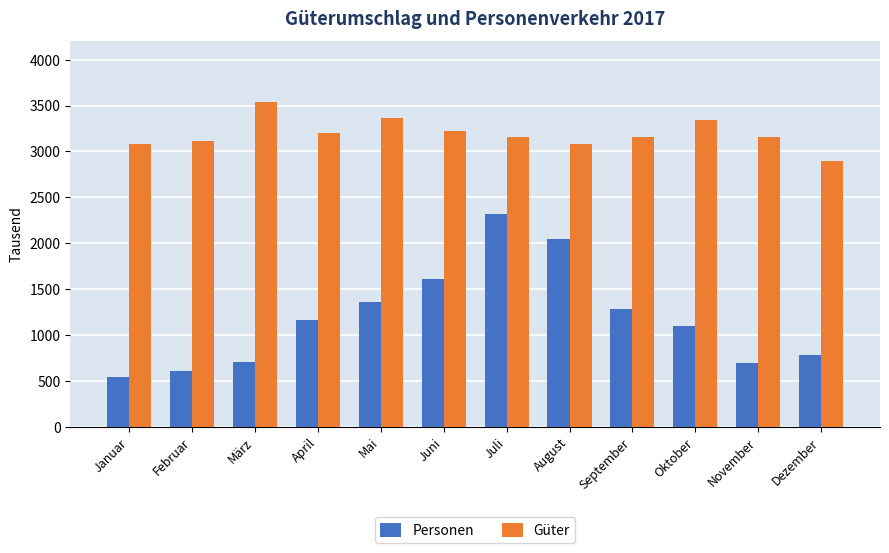

Does the chart contain any negative values?

No